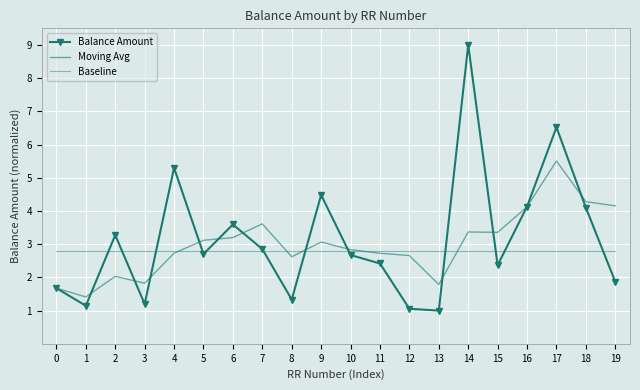

What is the minimum value for Moving Avg?

1.4